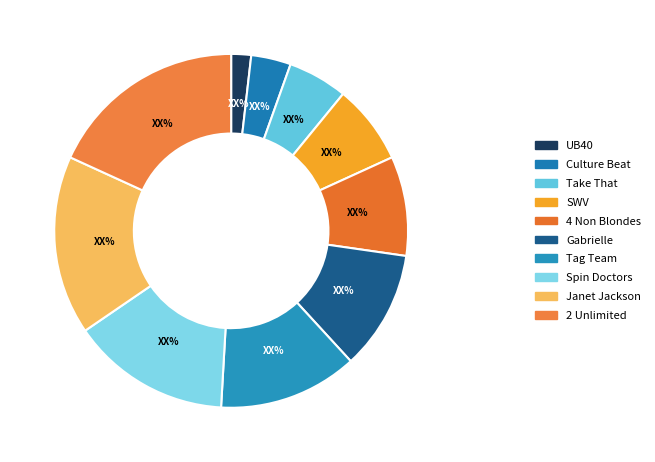

True or false: Take That accounts for 1% of the total.

False